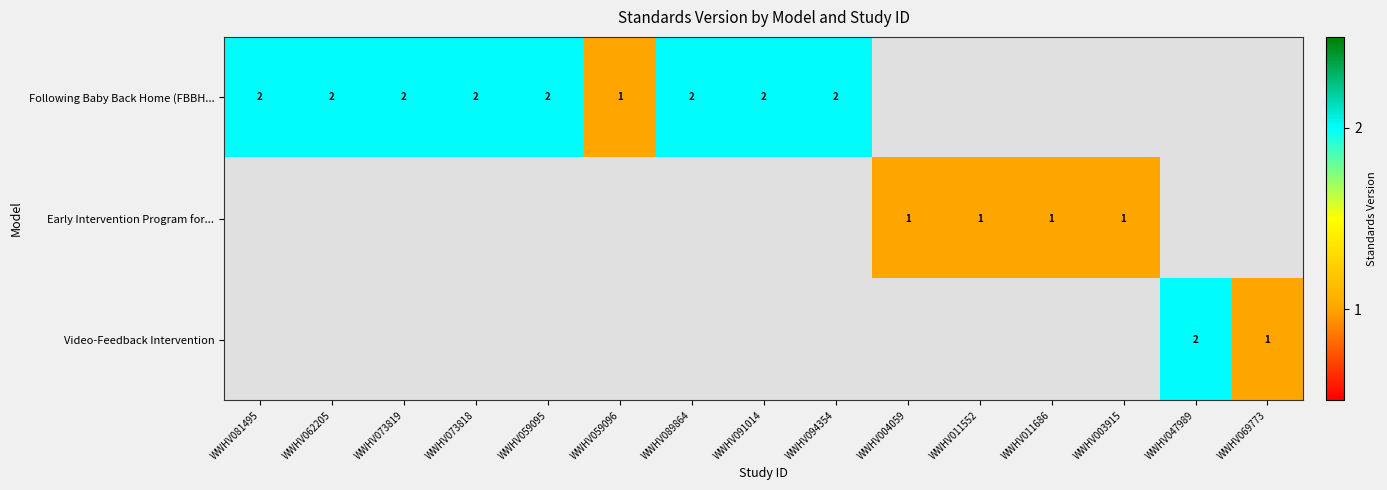

Is it true that Video-Feedback Intervention equals 1 at WWHV047989?

False